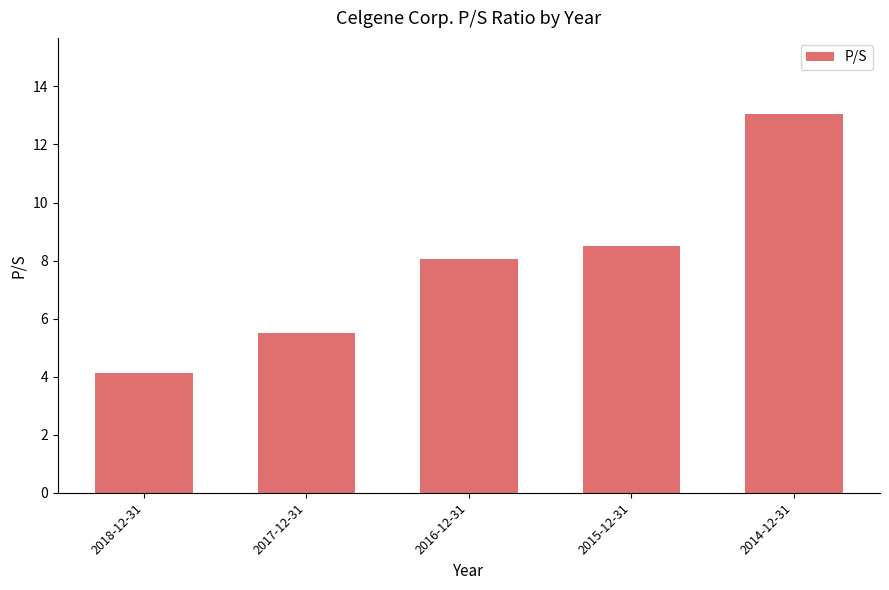

True or false: the data shows 3.4 at 2017-12-31.

False